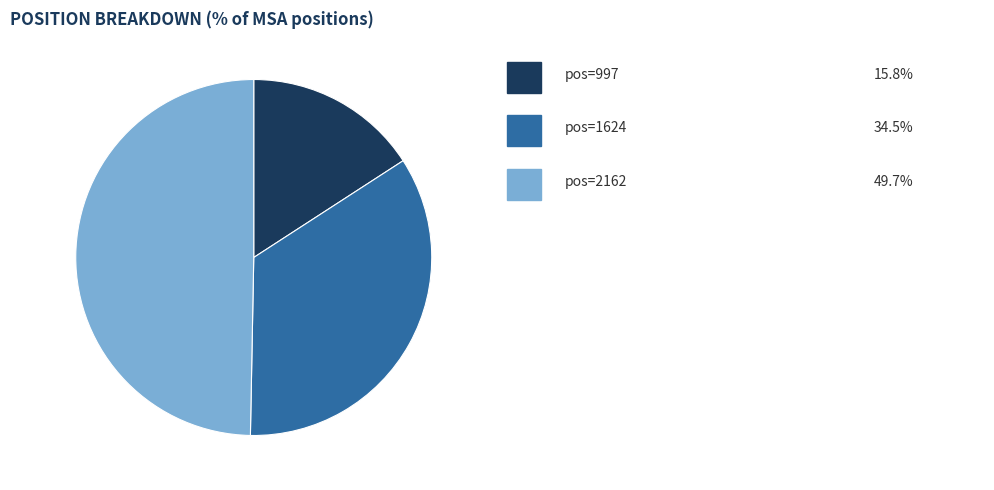

Which slice is the smallest?

997